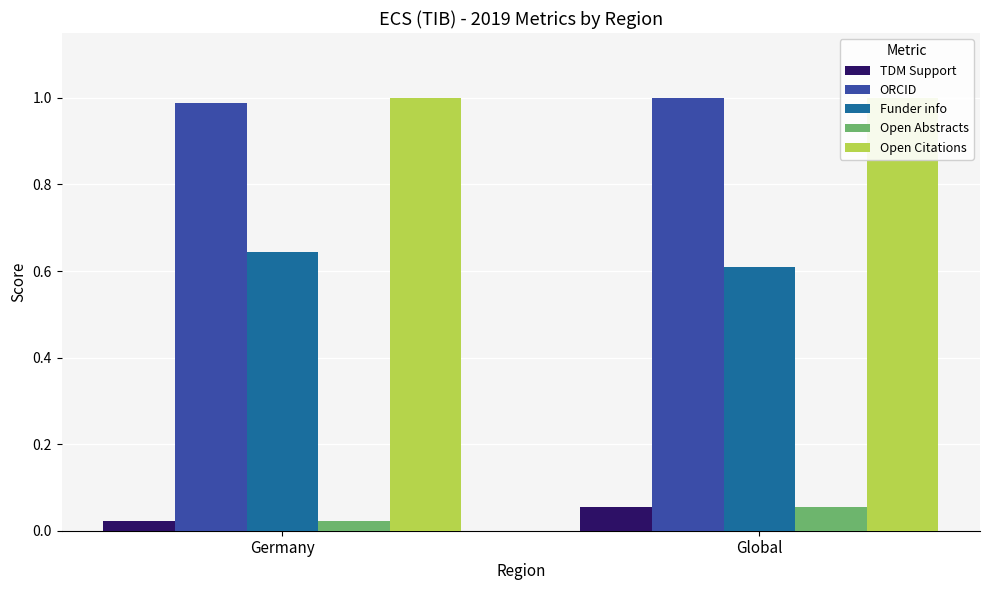

What are all the series names shown in the legend?

TDM Support, ORCID, Funder info, Open Abstracts, Open Citations